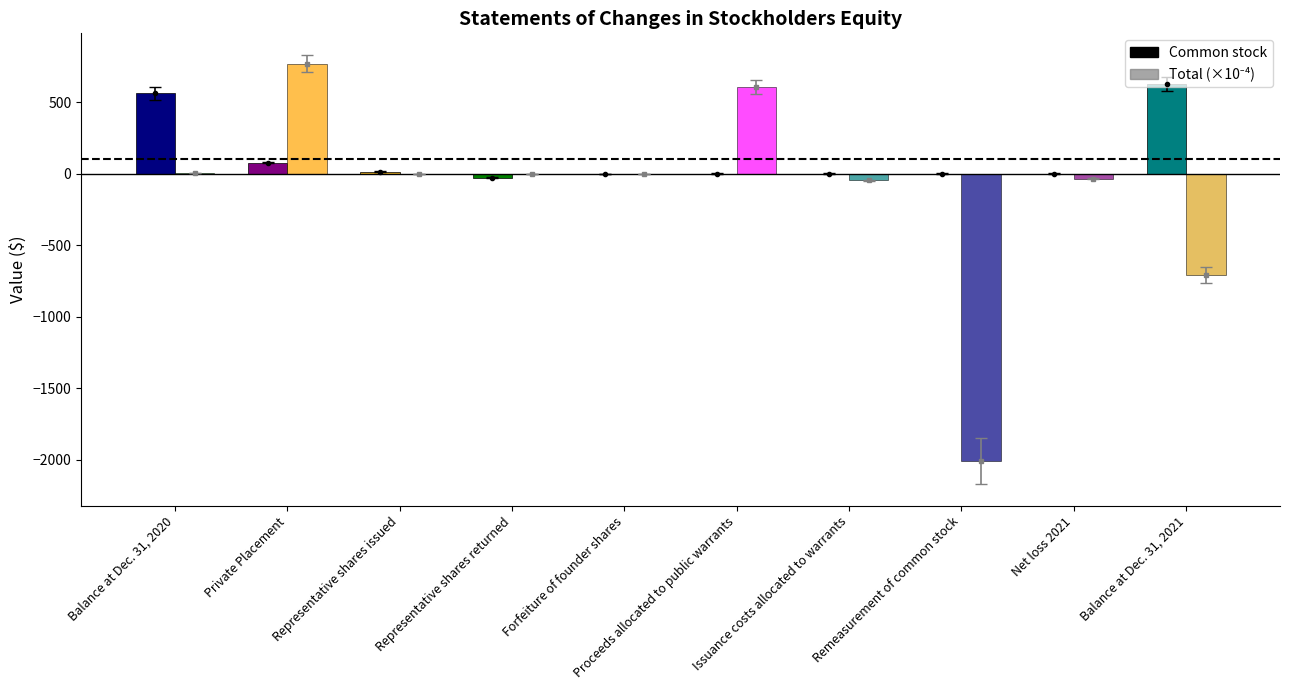

How many data points does each series have?

10